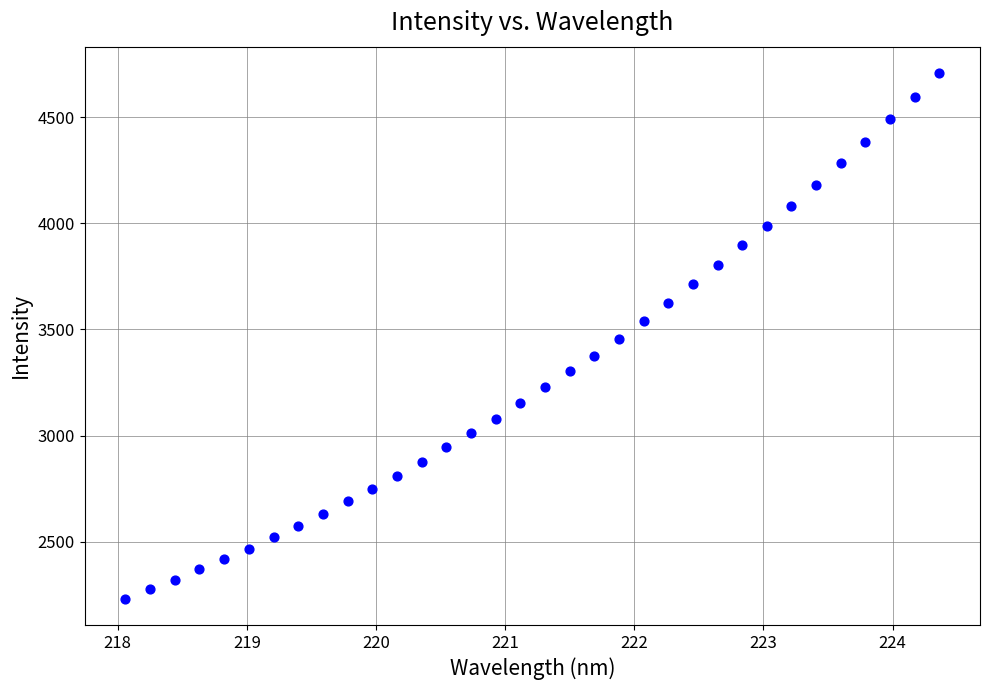

What is the range of Y values (max minus min)?

2476.9